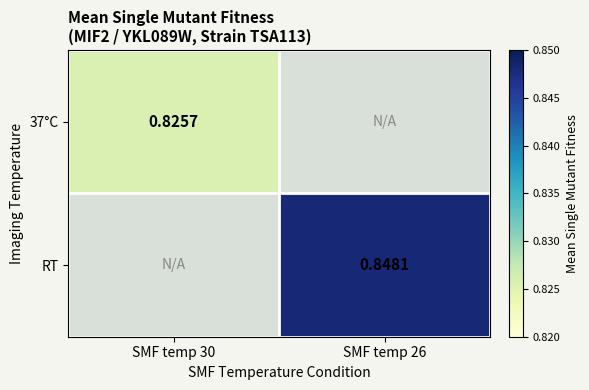

Is the value of 37°C at SMF temp 30 greater than the value of RT at SMF temp 26?

No